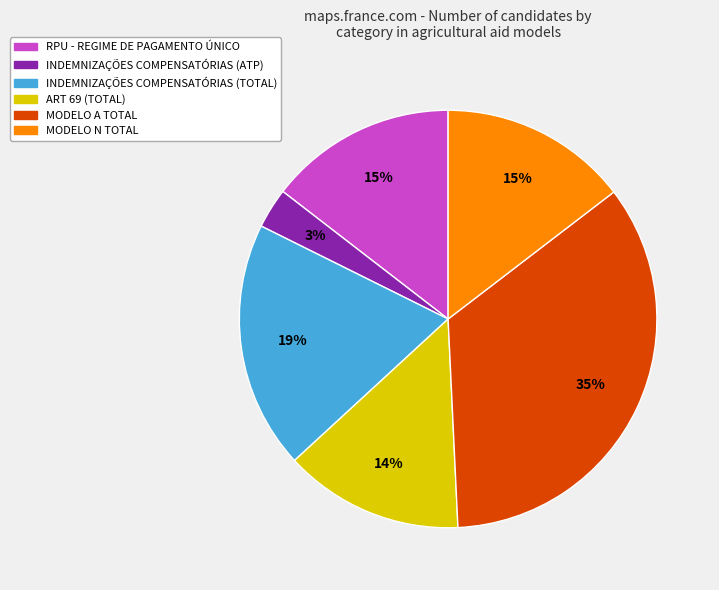

How many slices are in this pie chart?

6